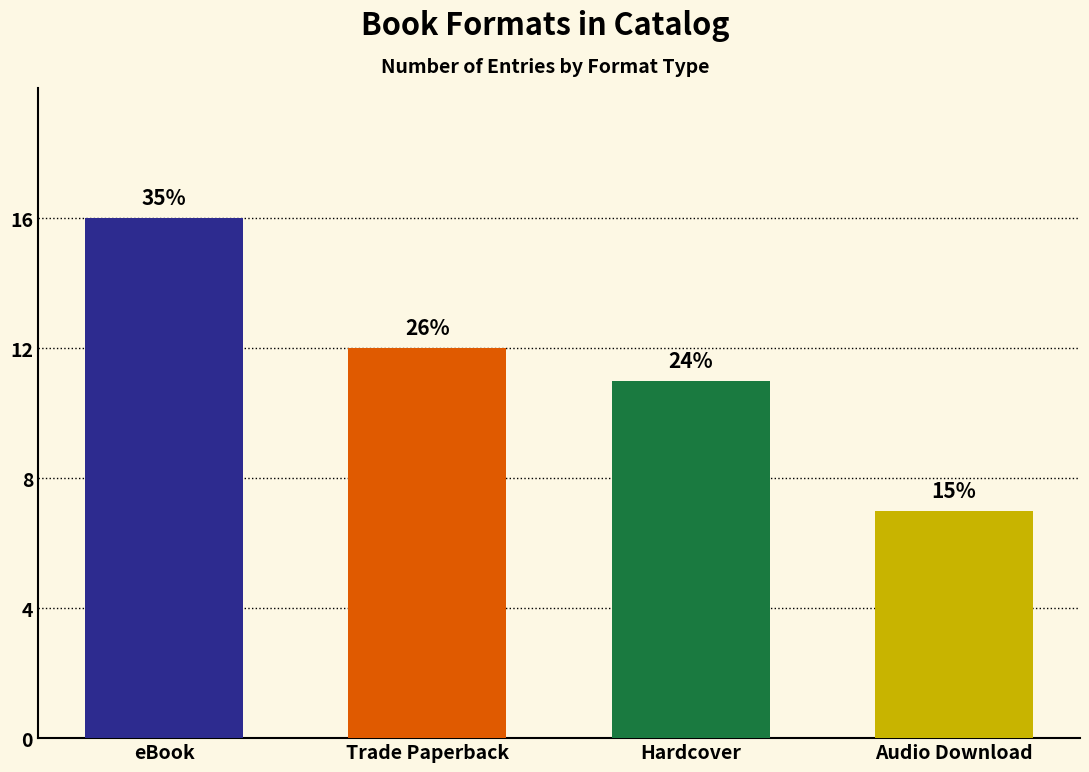

What is the change in value from eBook to Trade Paperback?

-4